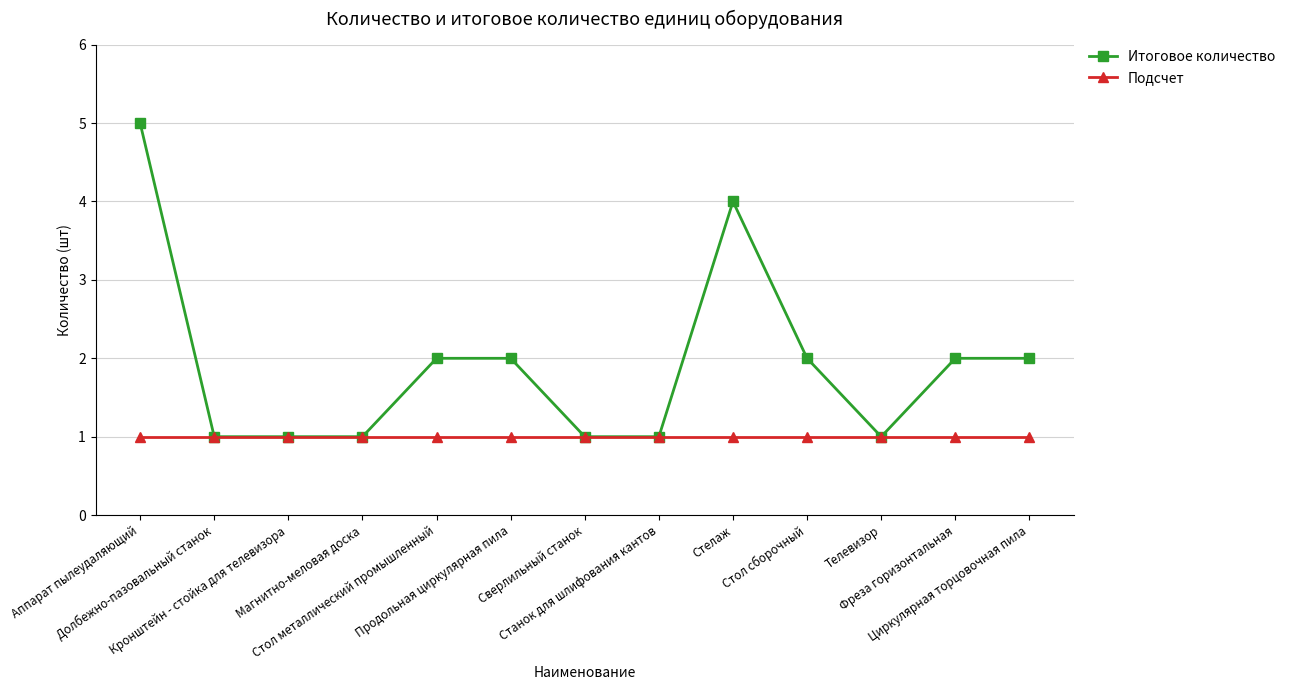

The value of Подсчет at Кронштейн - стойка для телевизора is 0. True or false?

False